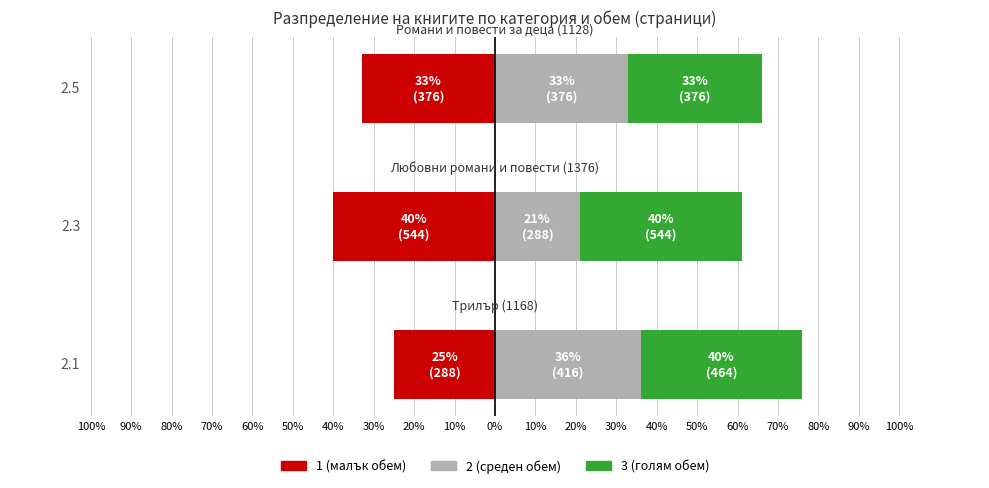

How many categories are shown in the chart?

3